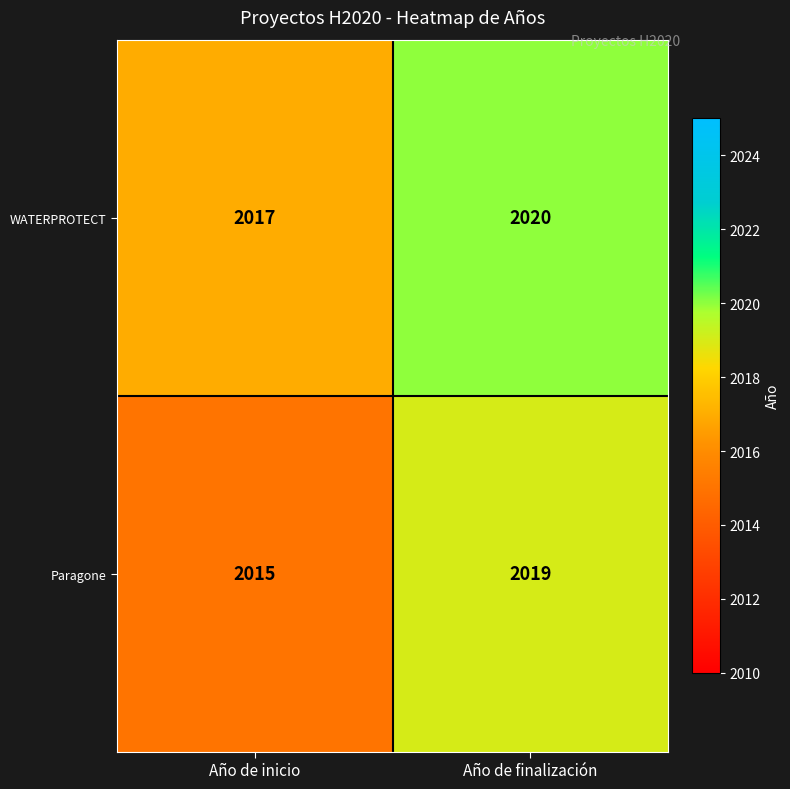

What is the spread (max minus min) of values at Año de inicio?

2